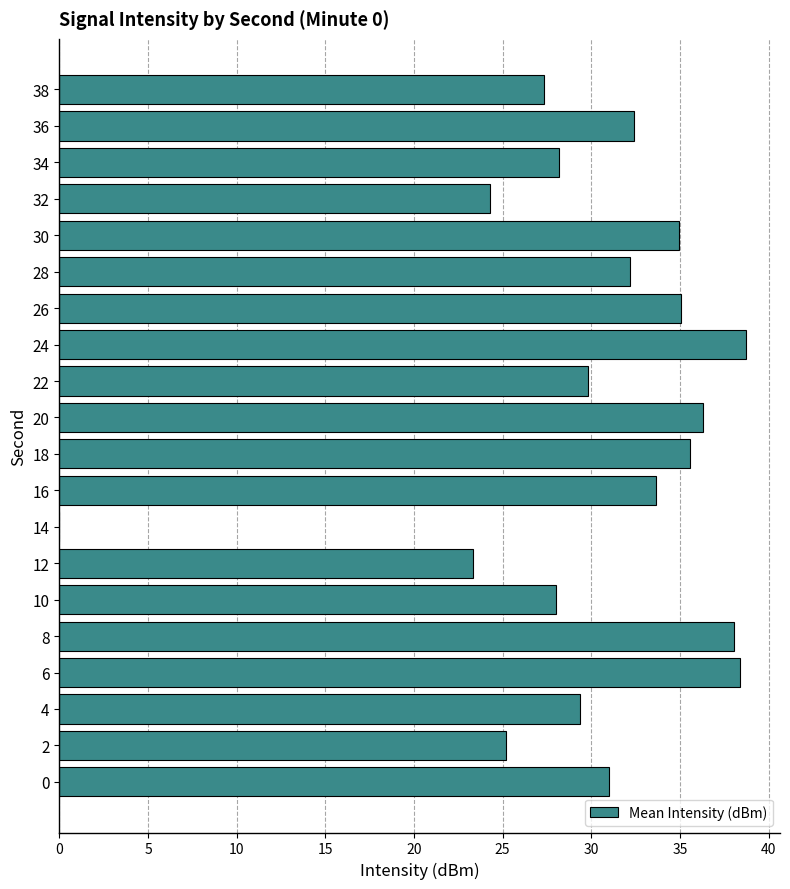

What is the sum of the values at 20 and 10?

64.3